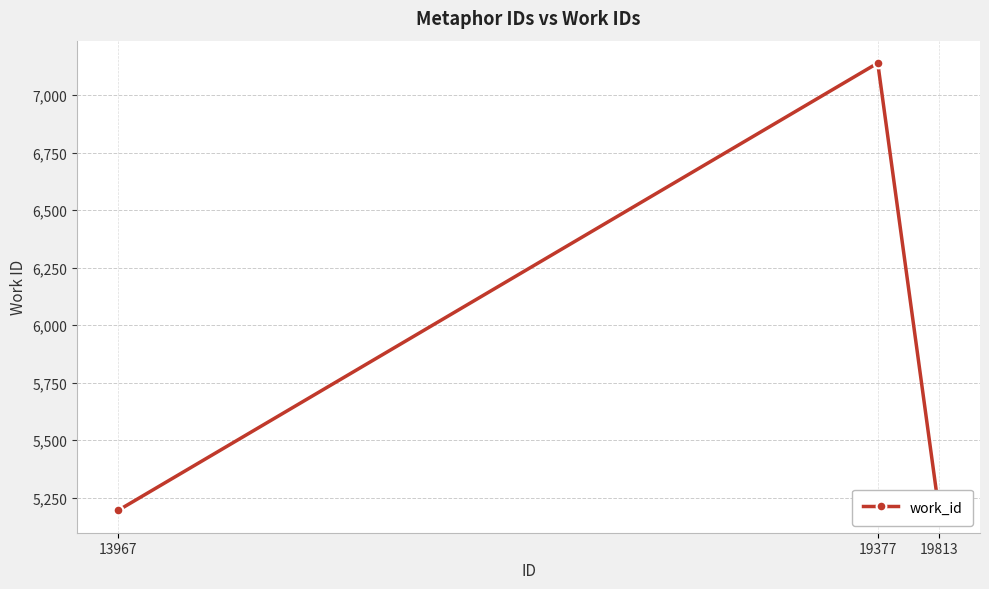

What is the value of the 1st point from the left?

5195